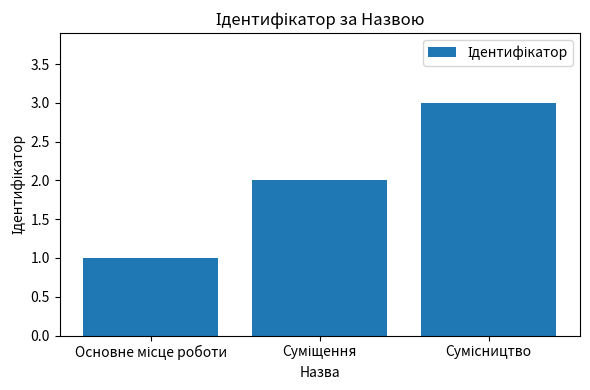

What is the sum of all values?

6